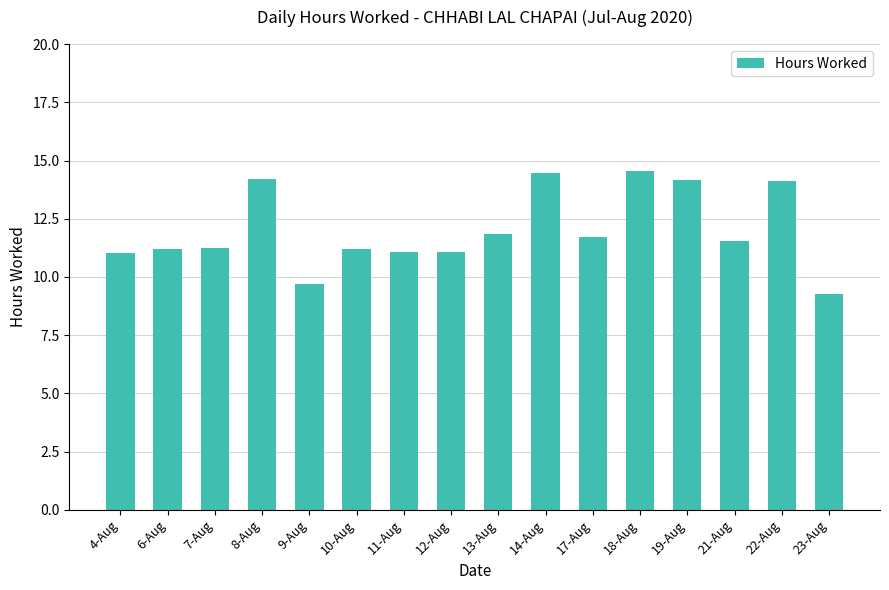

What is the maximum value shown in the chart?

14.5